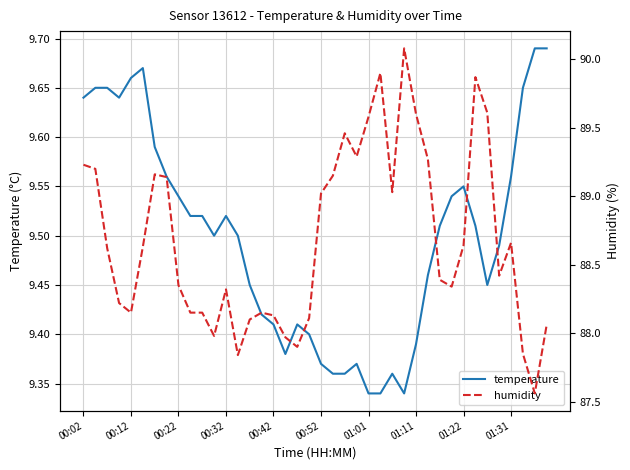

At how many categories does at least one series exceed 54?

40